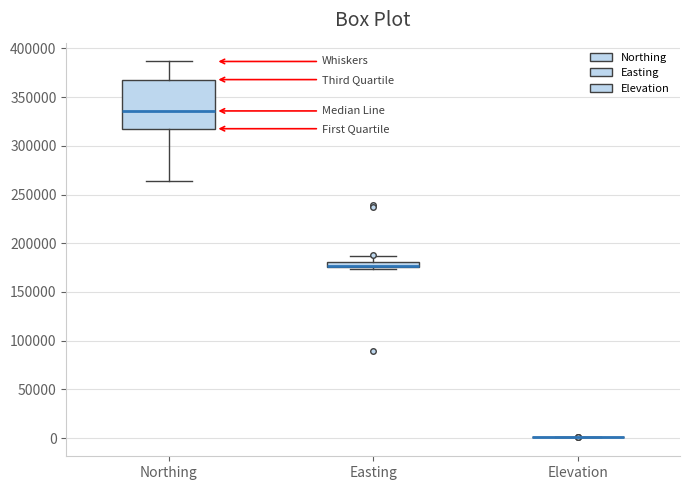

Comparing the boxes themselves (not the whiskers), which one is the tallest?

Northing